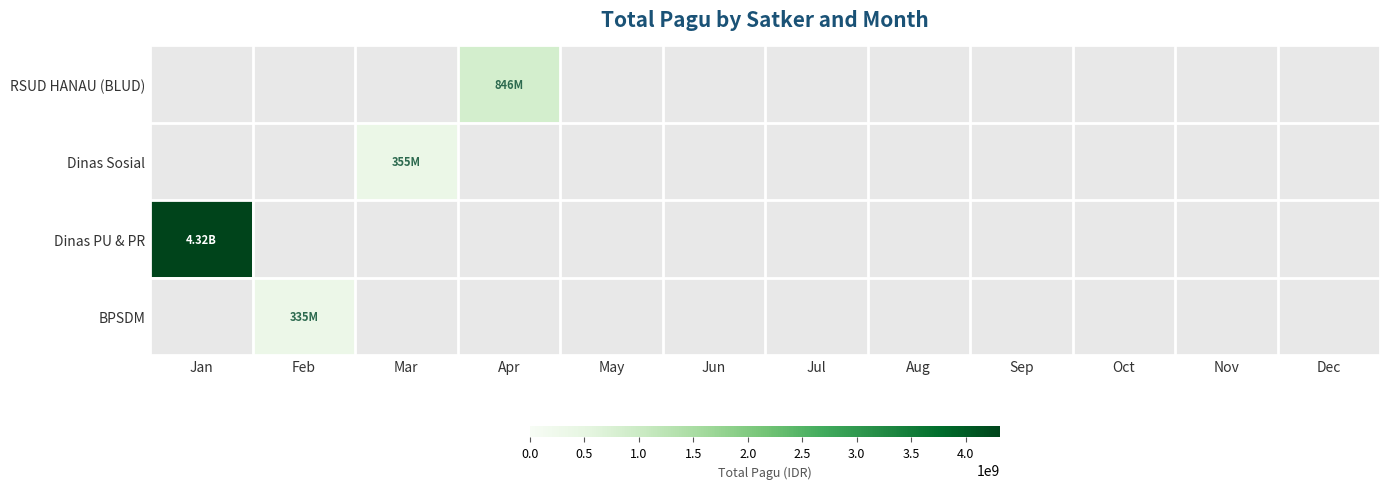

What is the lowest value of the Dinas PU & PR series?

4318560000.0